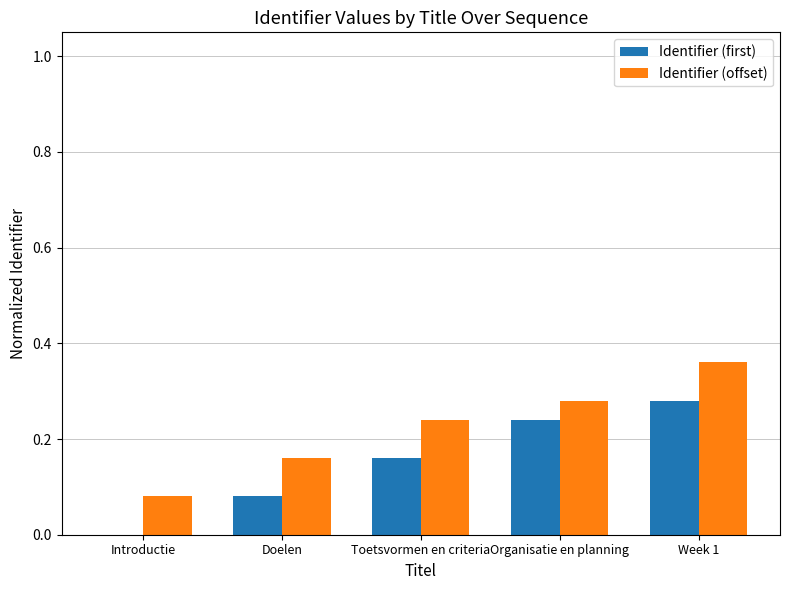

Is it true that Identifier (offset) equals 0.1 at Toetsvormen en criteria?

False